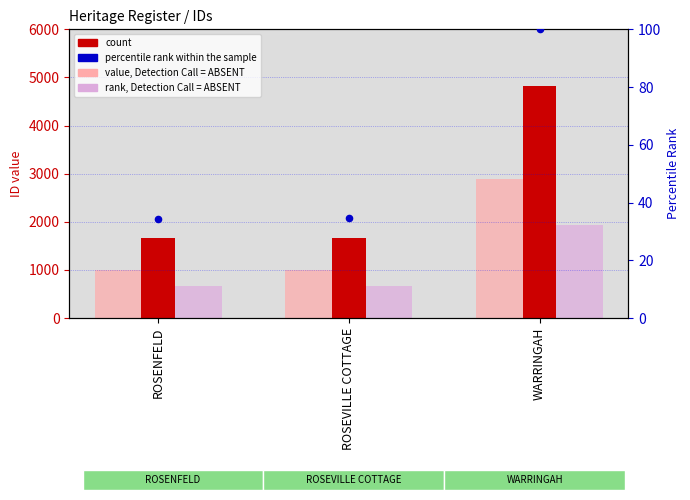

Which series contains the highest Y value?

count